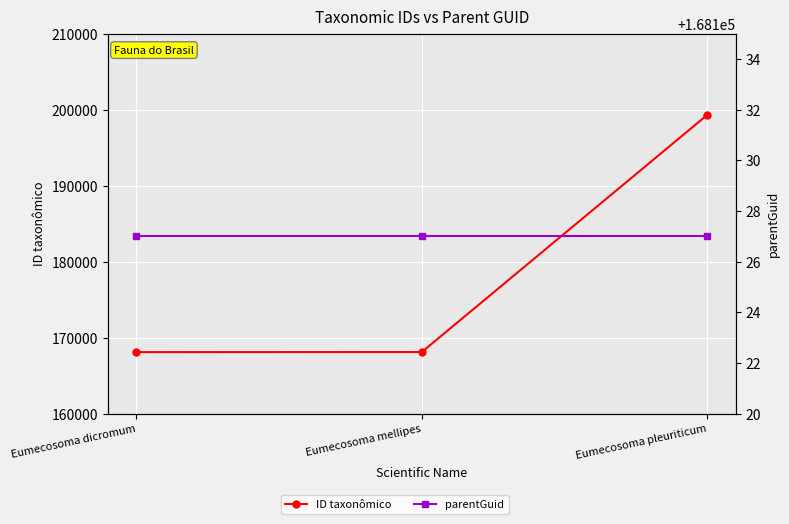

What is the label of the 2nd point from the right?

Eumecosoma mellipes